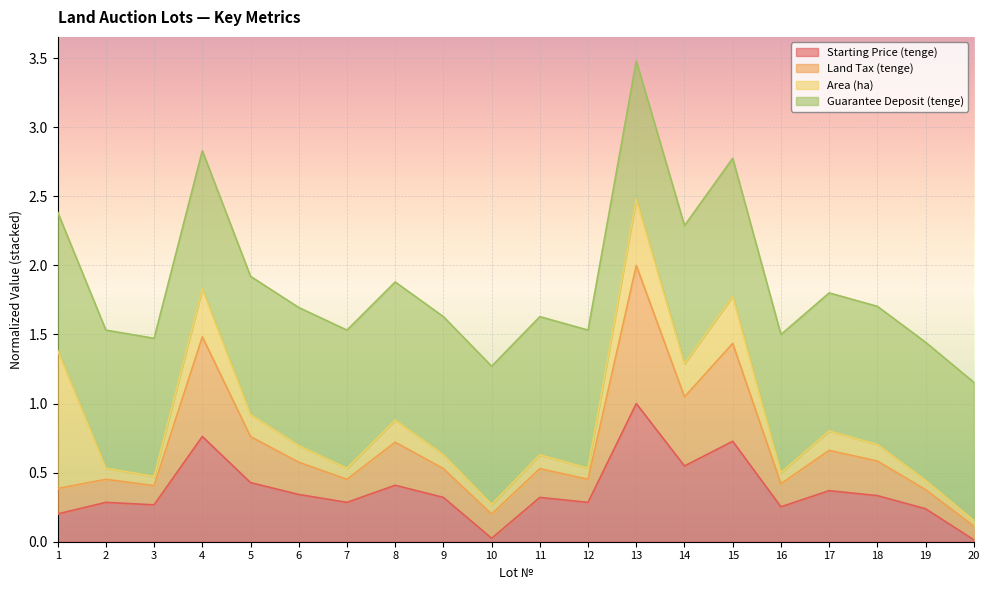

What is the value of the Land Tax (tenge) point at the 13th from the left?

2.0